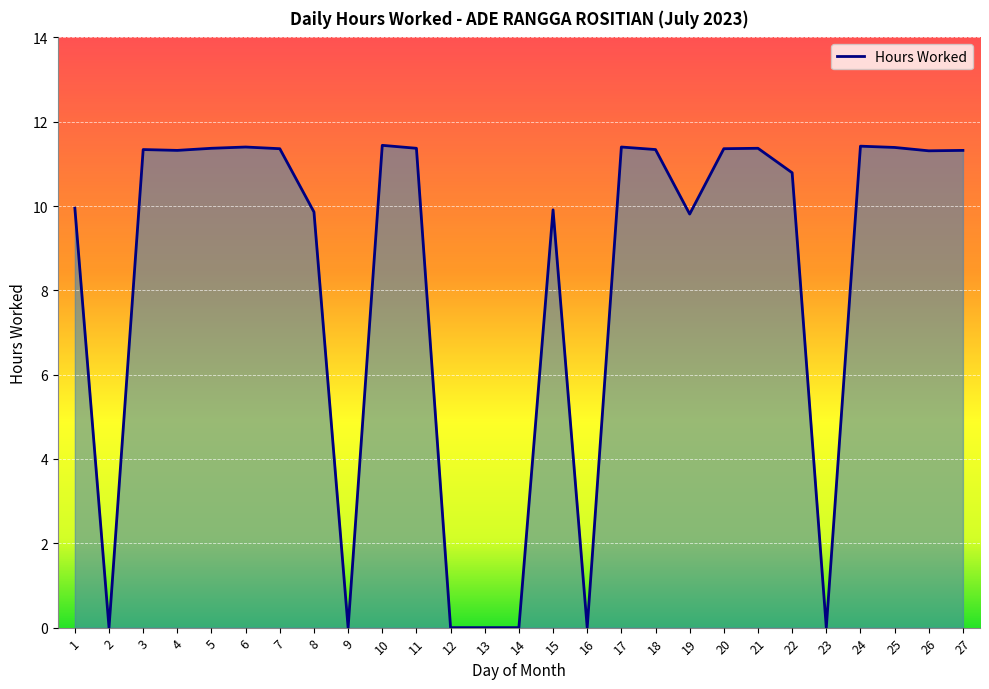

True or false: the data has more than 0 interior local peaks.

True